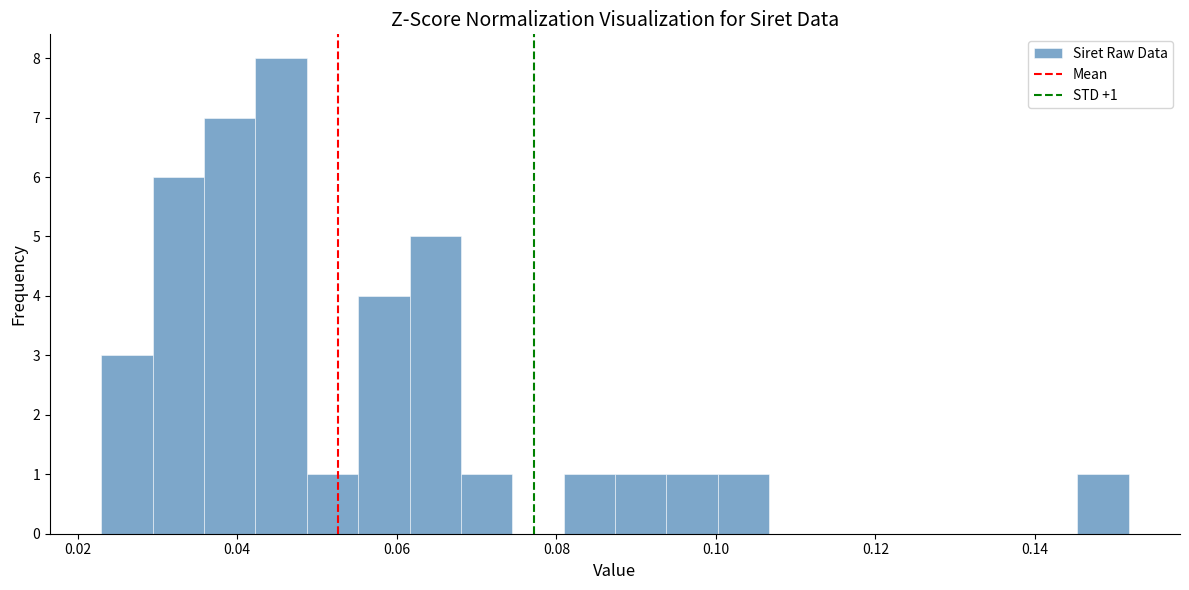

Read against the x-axis, roughly where is the centre of the tallest bar?

0.046